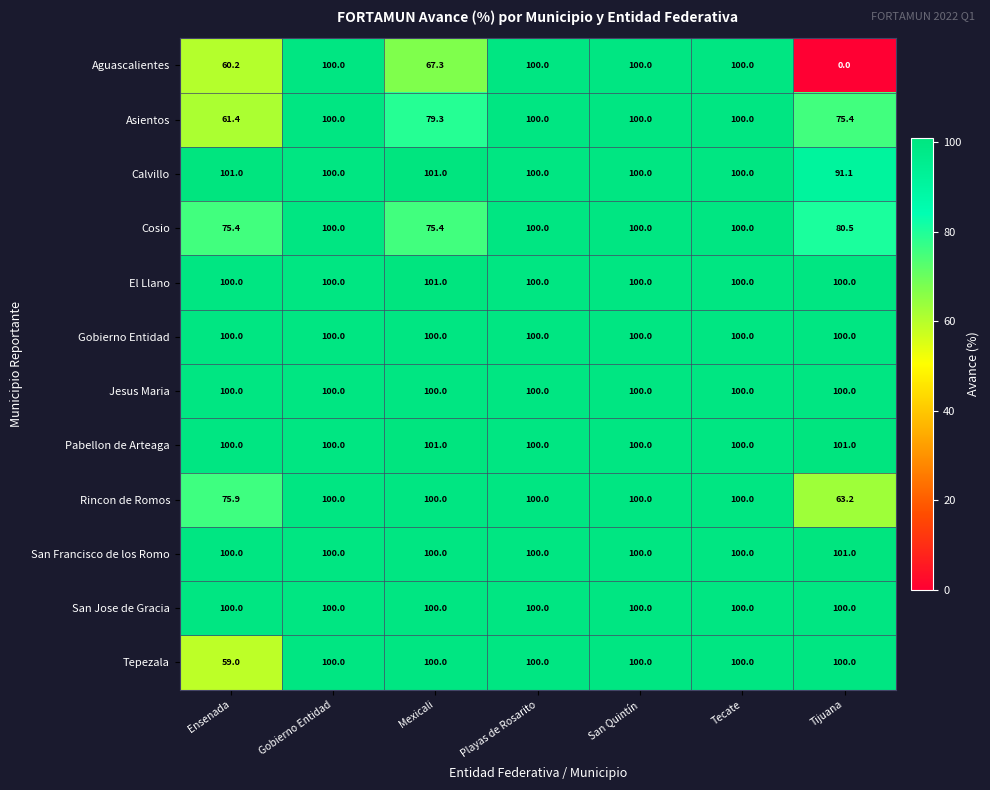

What is the total value across all series at Ensenada?

1032.9